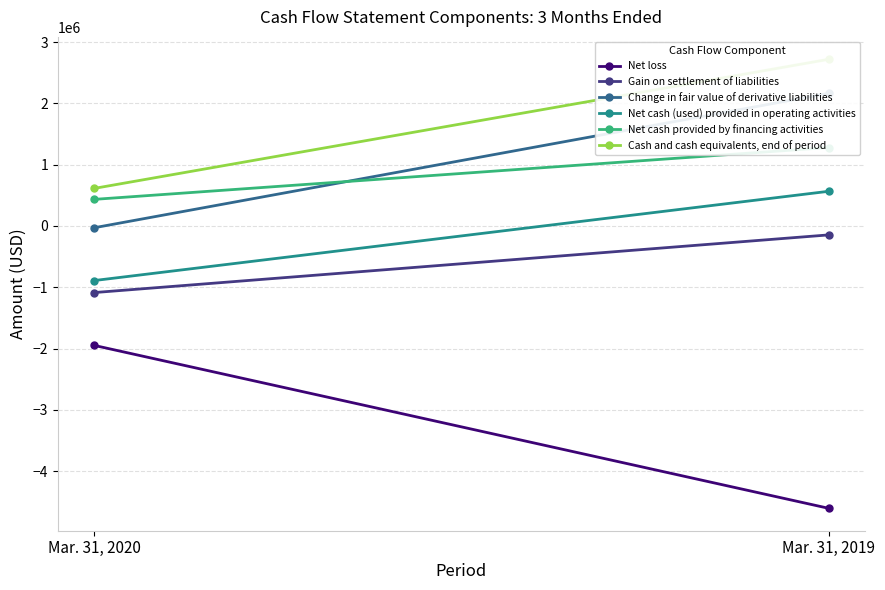

What is the average value of the Cash and cash equivalents, end of period series?

1665280